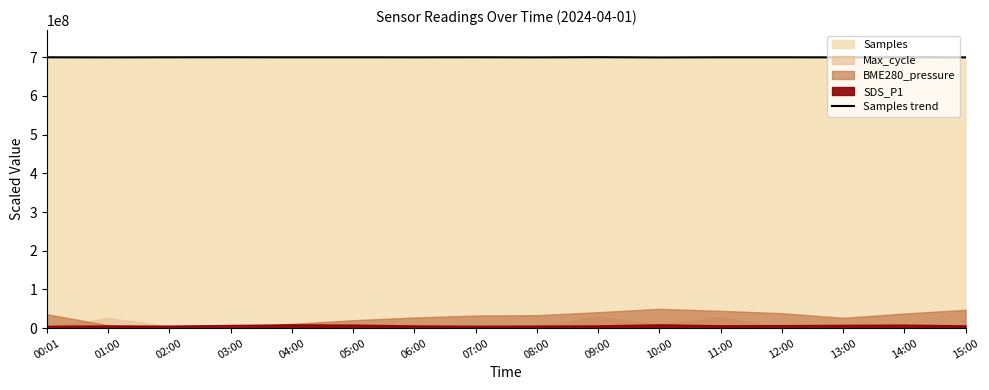

Rank the categories by value from highest to lowest.

09:00, 03:00, 14:00, 07:00, 02:00, 05:00, 11:00, 00:01, 12:00, 04:00, 06:00, 08:00, 13:00, 15:00, 01:00, 10:00